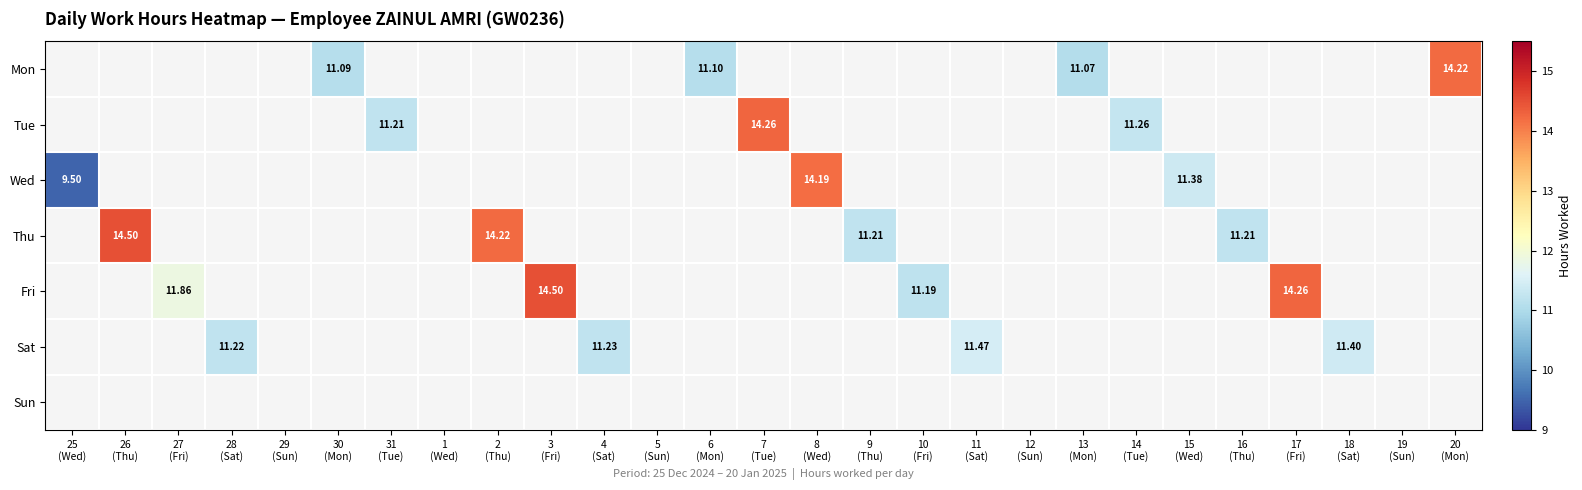

Is the value of Wed at 13 (Mon) greater than the value of Fri at 6 (Mon)?

No